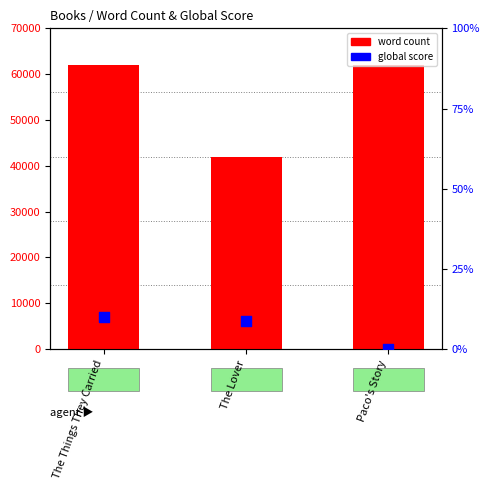

Which series contains the highest Y value?

word count